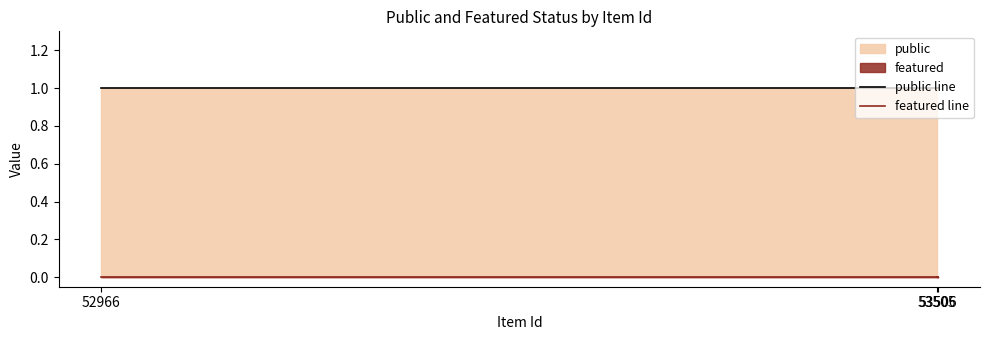

What is the spread (max minus min) of values at 53506?

1